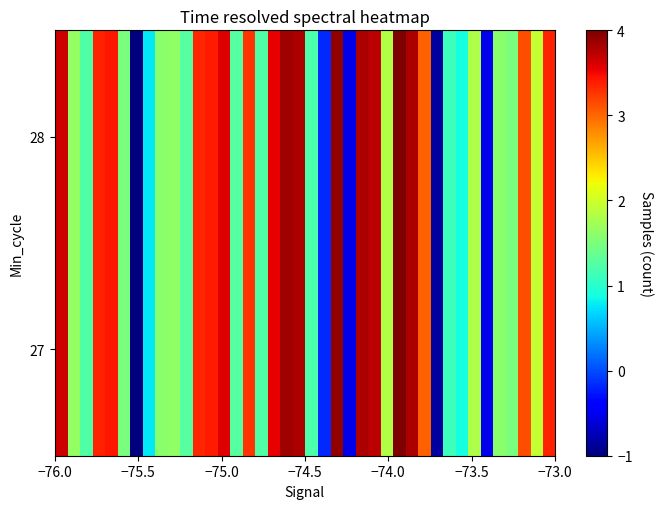

Reading left to right, extract all data points from this chart.

27: 3.7	1.7	1.2	3.4	3.4	1.5	-1.0	0.8	1.6	1.6	1.3	3.4	3.4	3.6	1.3	3.3	1.2	3.5	3.8	3.8	1.2	-0.2	3.9	-0.5	3.8	3.7	1.8	4.0	3.8	3.0	-0.8	1.1	0.9	1.8	-0.5	1.6	1.5	3.1	1.9	3.4
28: 3.7	1.7	1.2	3.4	3.4	1.5	-1.0	0.8	1.6	1.6	1.3	3.4	3.4	3.6	1.3	3.3	1.2	3.5	3.8	3.8	1.2	-0.2	3.9	-0.5	3.8	3.7	1.8	4.0	3.8	3.0	-0.8	1.1	0.9	1.8	-0.5	1.6	1.5	3.1	1.9	3.4